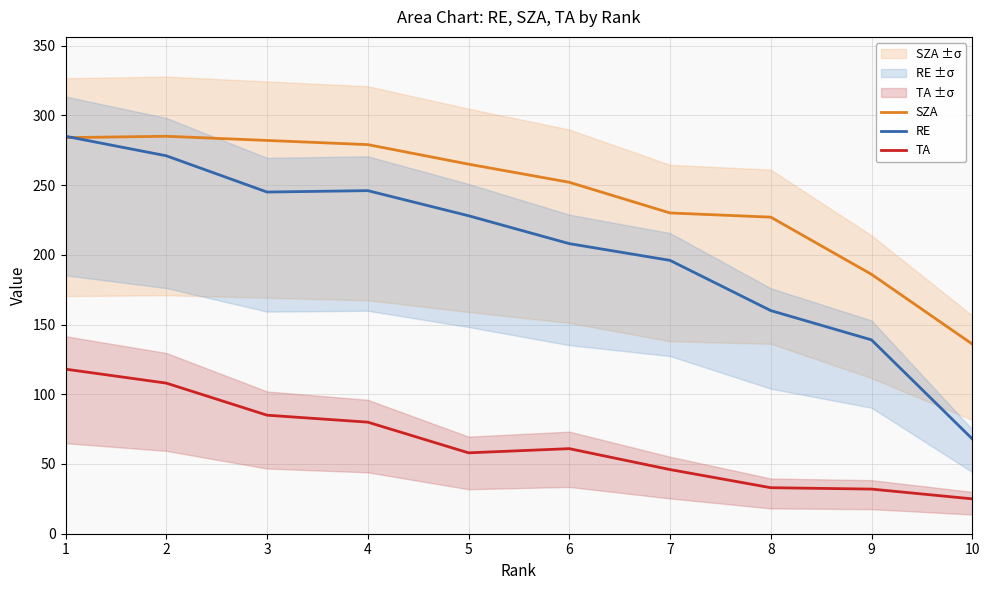

What is the difference between the maximum and minimum values in the SZA series?

149